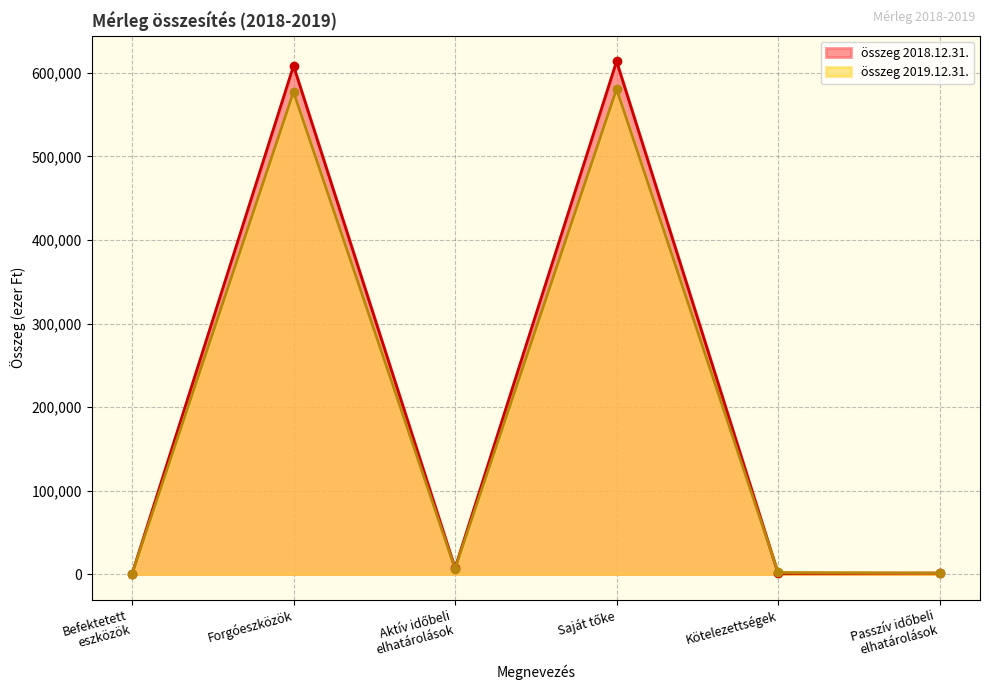

In összeg 2018.12.31., how many points are higher than both neighbors (excluding endpoints)?

2